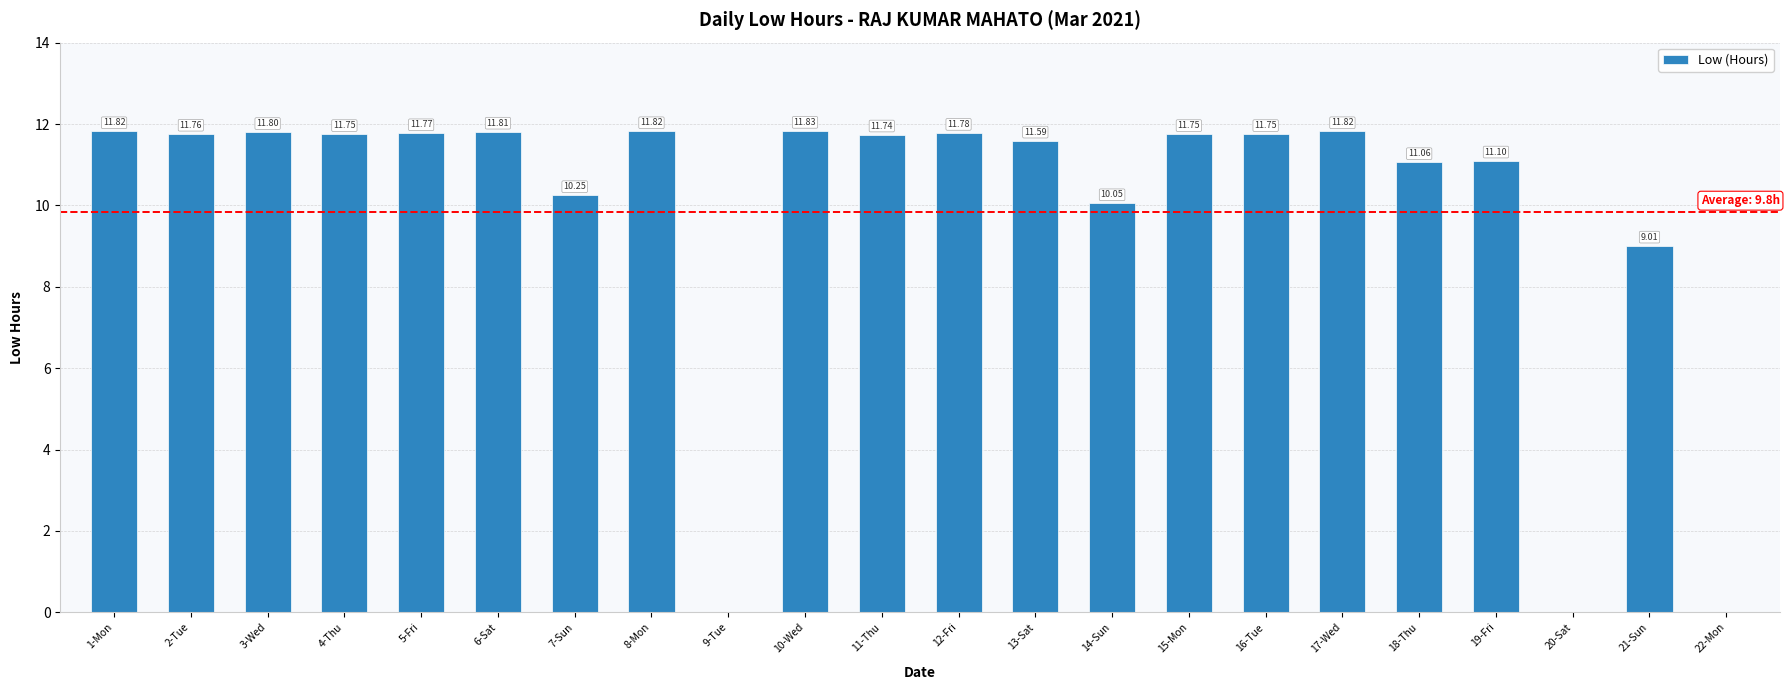

How many values are above zero?

19